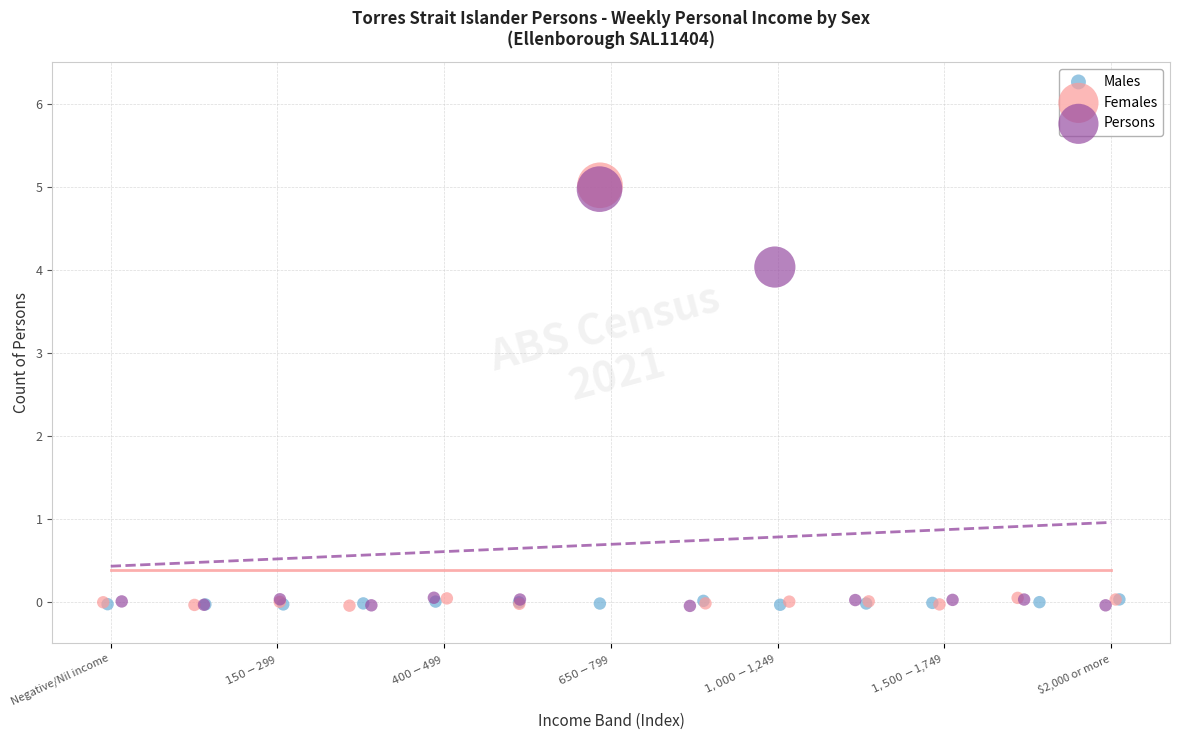

Which series has the widest spread of Y values?

Females